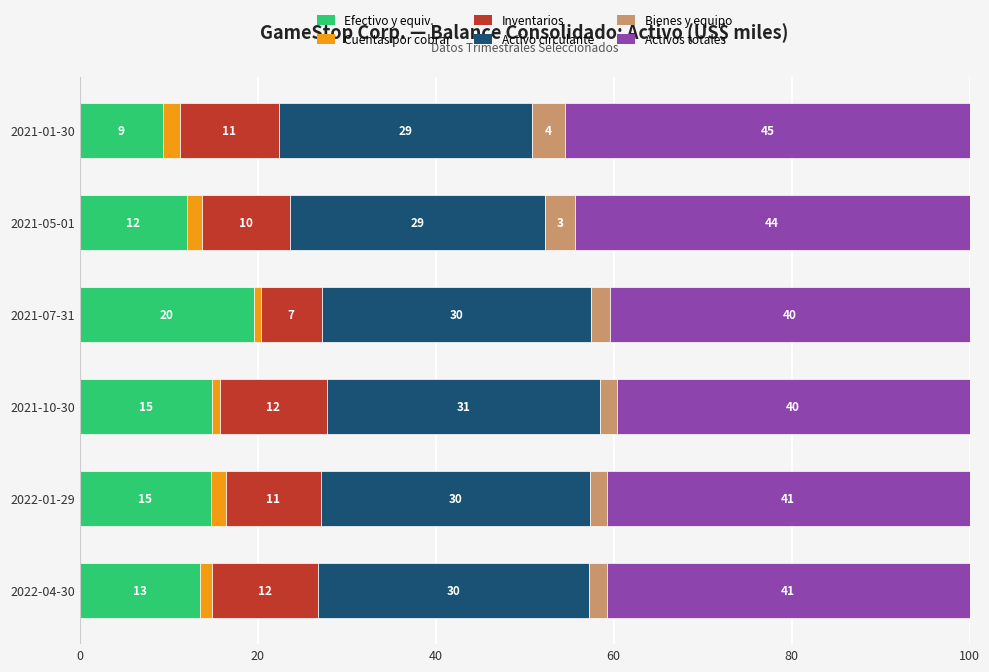

What are all the series names shown in the legend?

Efectivo y equiv., Cuentas por cobrar, Inventarios, Activo circulante, Bienes y equipo, Activos totales